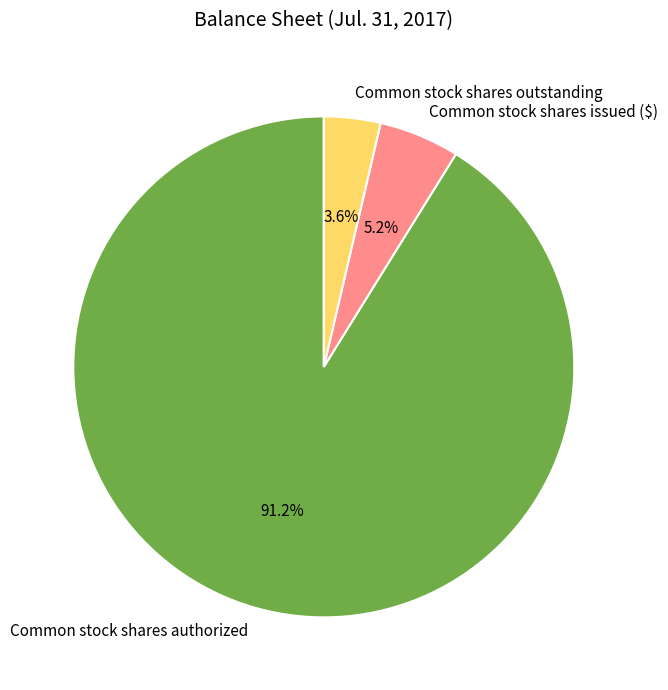

To the nearest percent, what is the average slice percentage?

33%